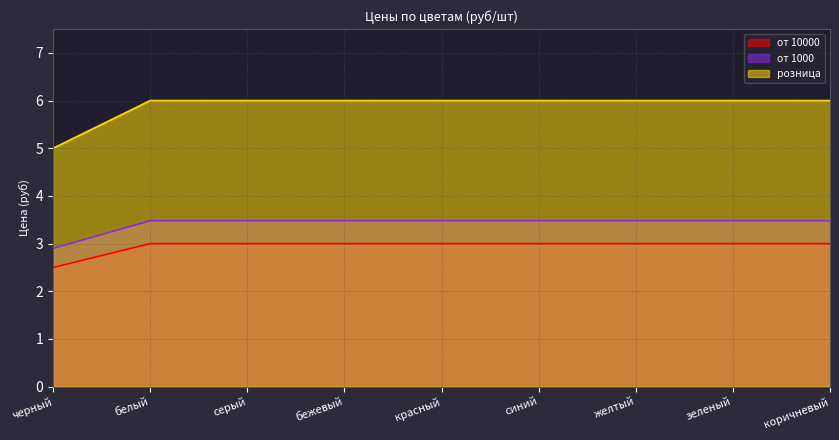

True or false: розница and от 10000 cross at least once.

False